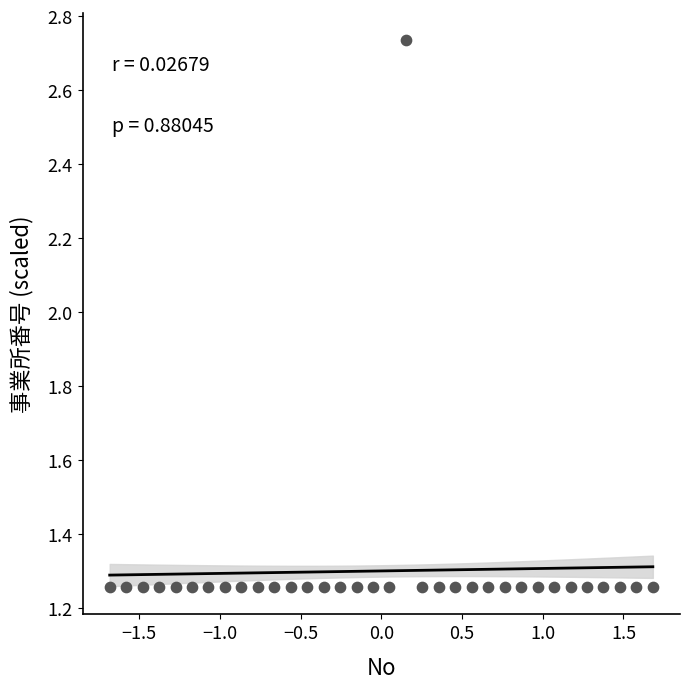

What is the range of X values (max minus min)?

3.4